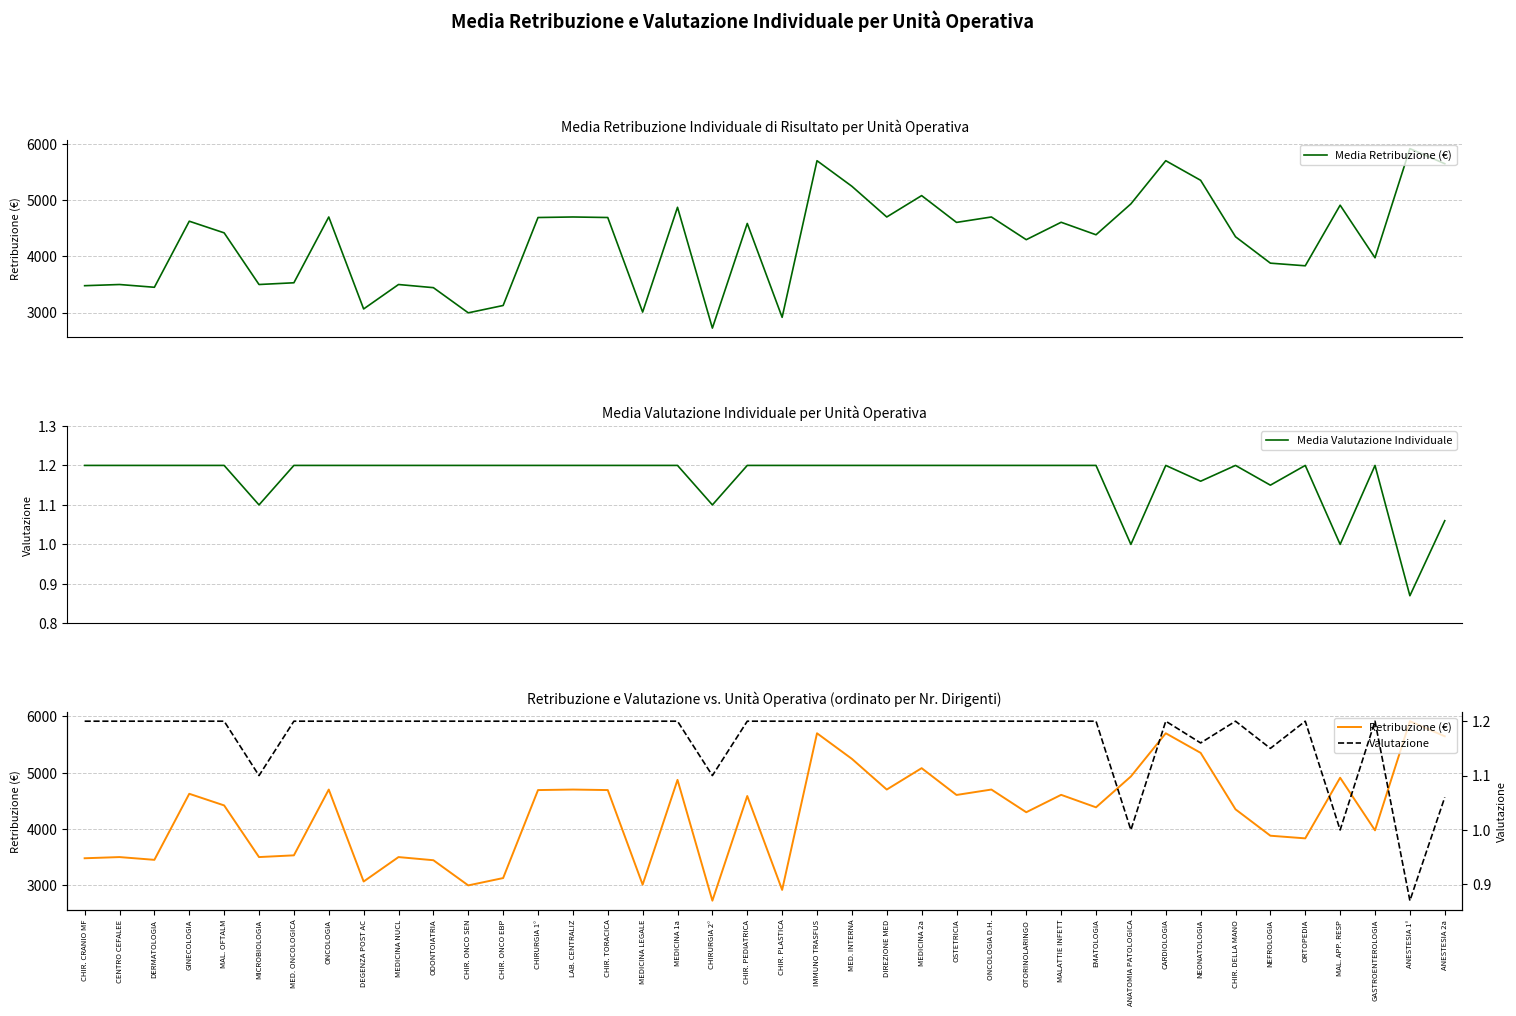

Which has a higher value, CHIR. DELLA MANO or EMATOLOGIA?

EMATOLOGIA